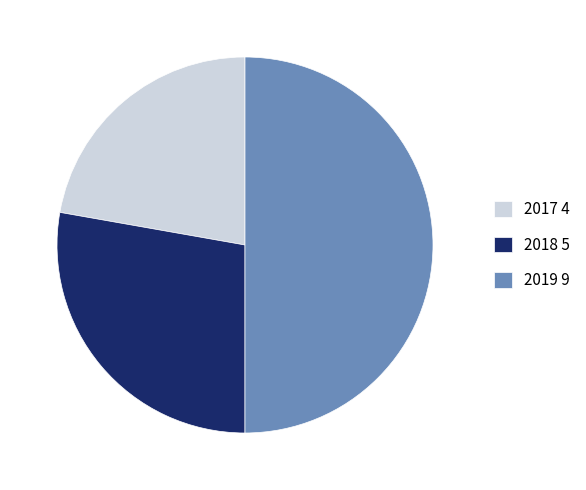

Is the sum of 2017 and 2019 greater than half?

Yes